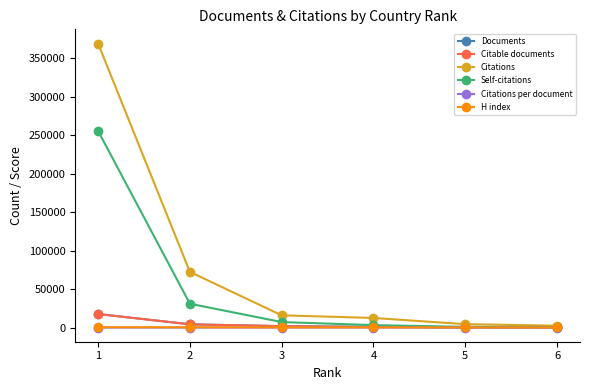

What is the difference between the highest and lowest values at 5?

4340.0